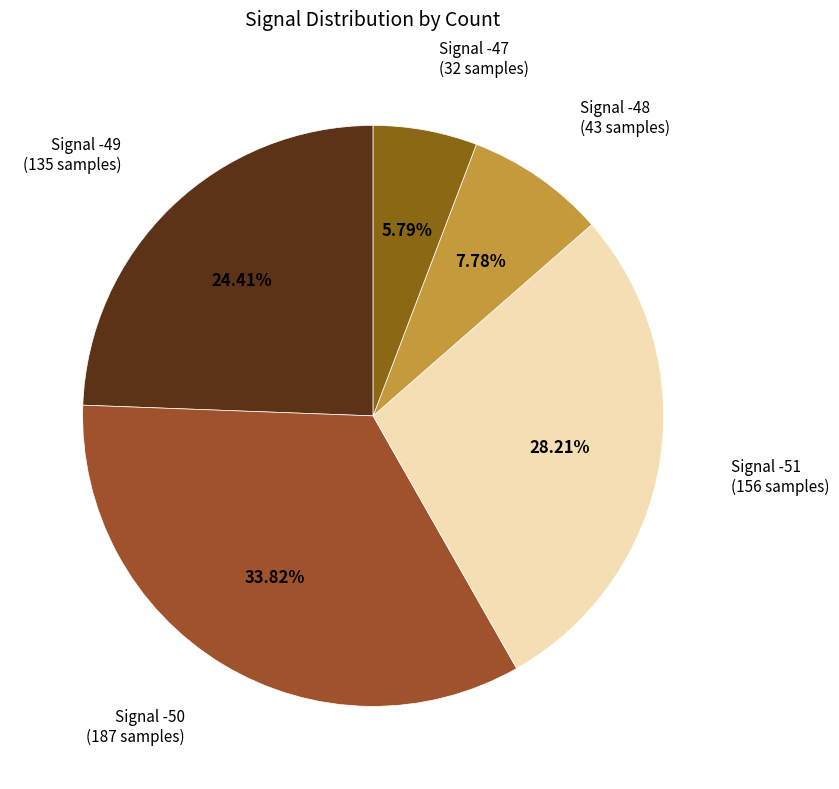

Approximately how many times larger is the value at Signal -47 compared to Signal -51?

0.2